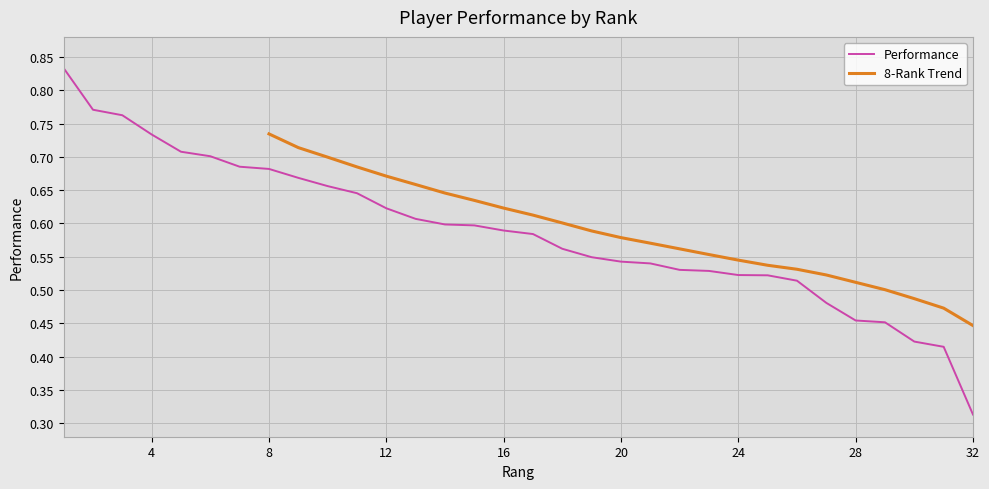

Does the chart have visible grid lines?

Yes